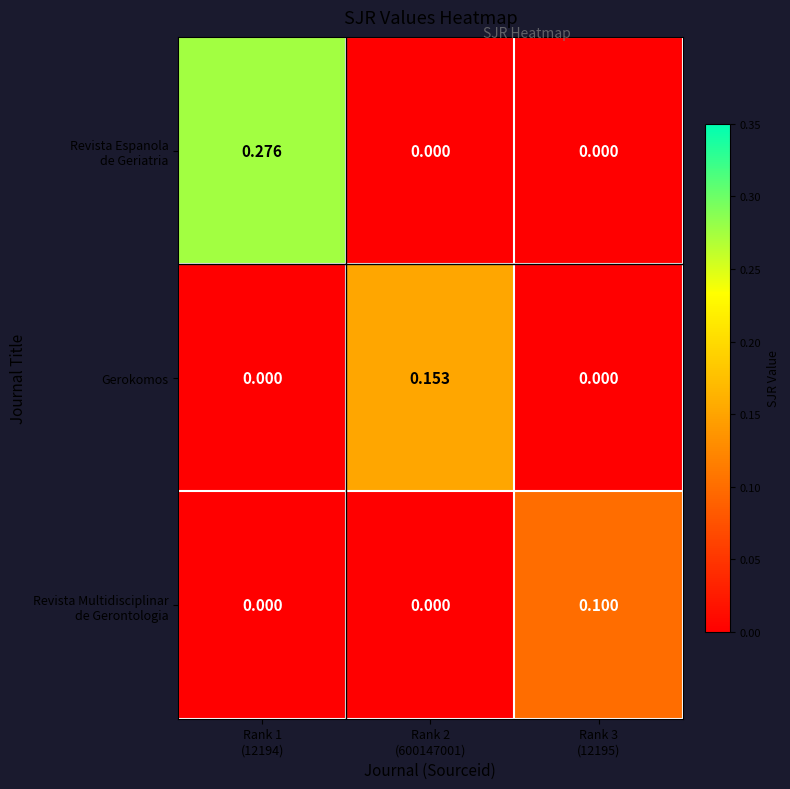

Rank the series by their average value, from lowest to highest.

Revista Multidisciplinar de Gerontologia, Gerokomos, Revista Espanola de Geriatria